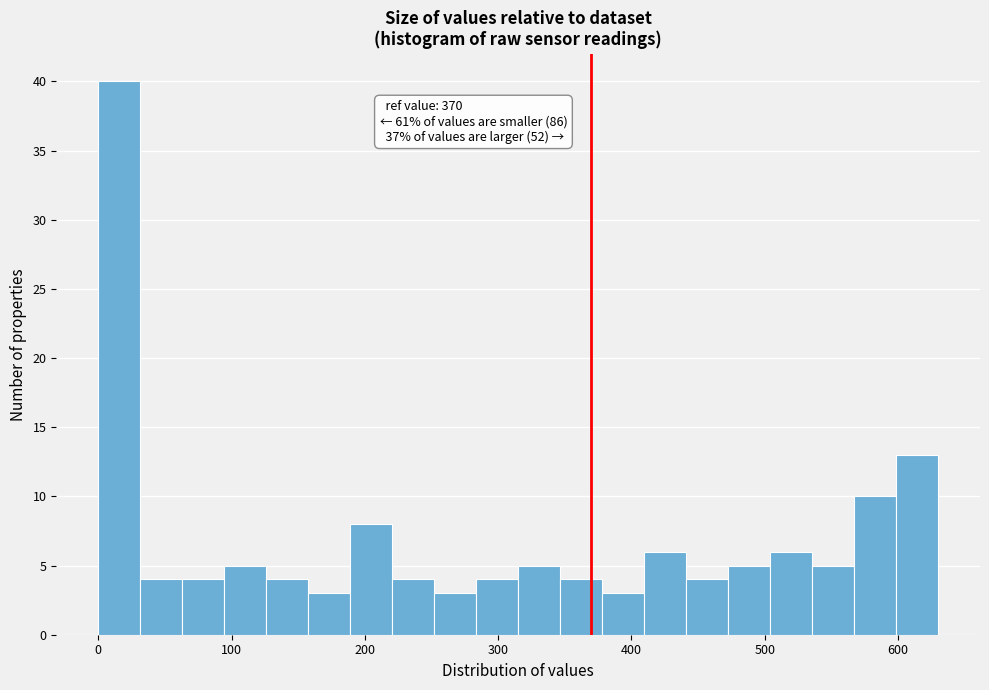

Around what value on the x-axis is the tallest bar? Give the approximate position of its centre, as read against the axis.

20